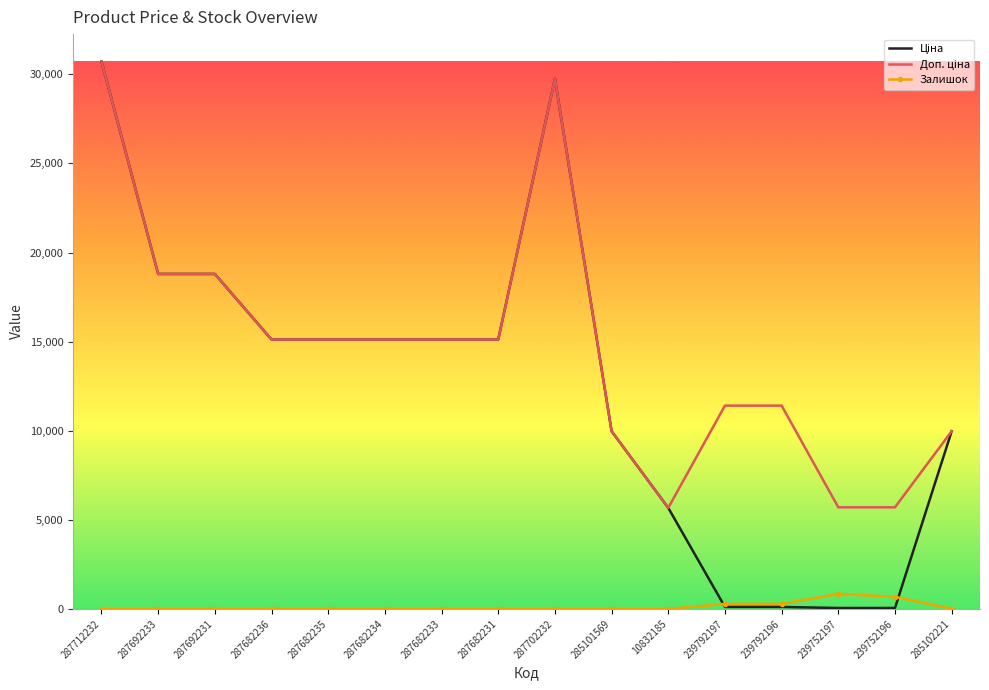

What is the difference between the highest and lowest values at 287692233?

18796.8